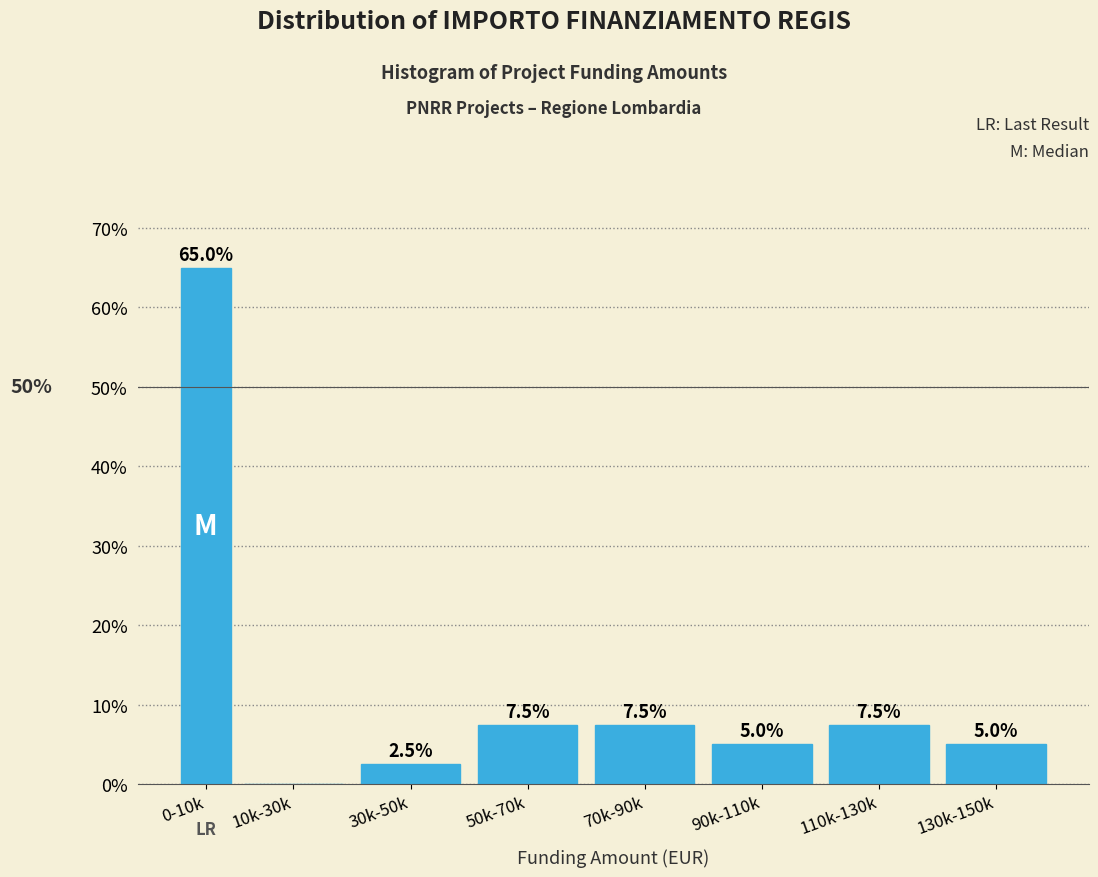

Reading left to right, list all the values displayed in this chart.

0-10k=65.0	10k-30k=0.0	30k-50k=2.5	50k-70k=7.5	70k-90k=7.5	90k-110k=5.0	110k-130k=7.5	130k-150k=5.0